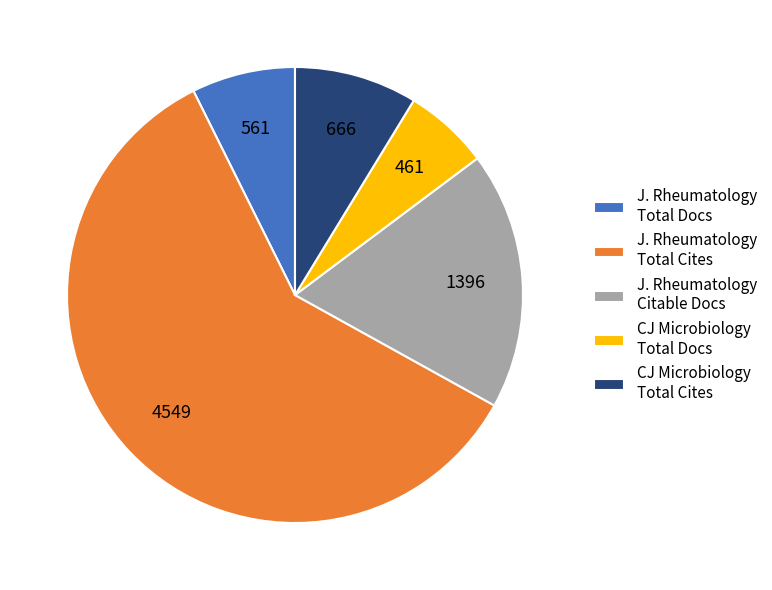

What is the ratio of the value at CJ Microbiology Total Docs to the value at J. Rheumatology Citable Docs?

0.3